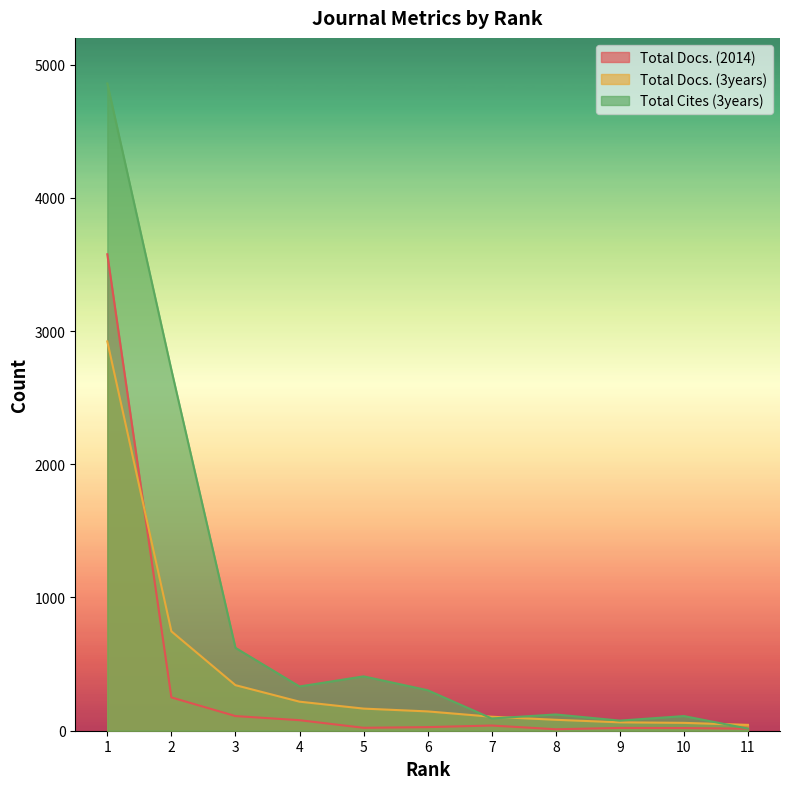

Rank the series by their maximum value, from lowest to highest.

Total Docs. (3years), Total Docs. (2014), Total Cites (3years)